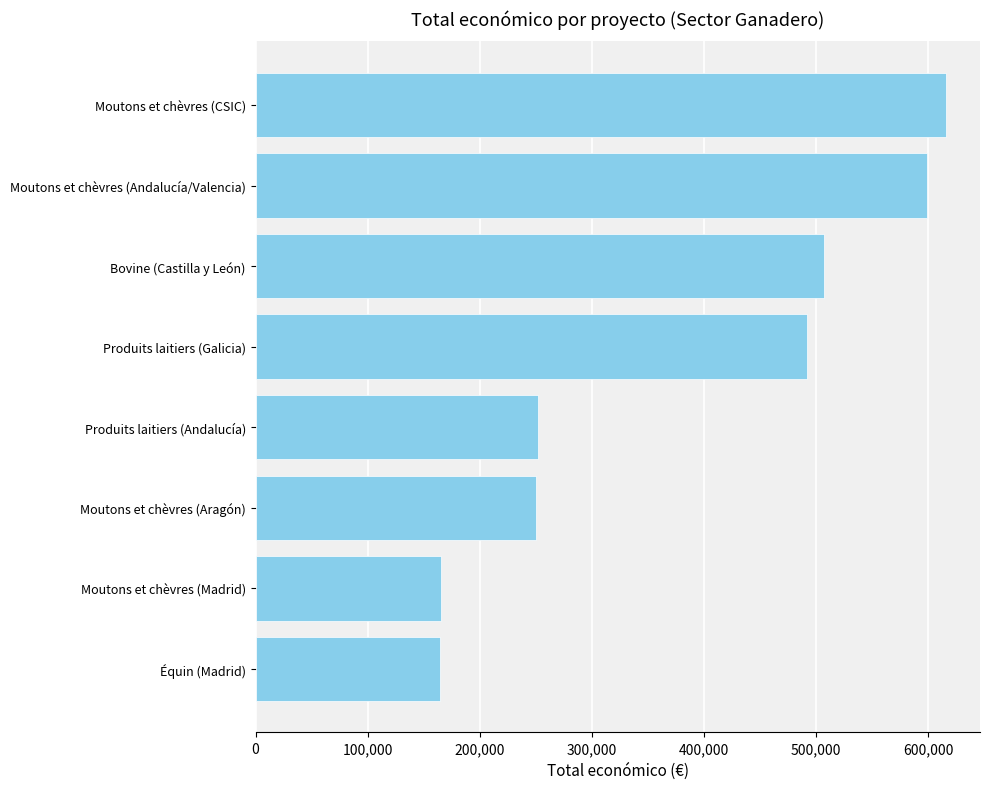

What is the minimum value shown in the chart?

164600